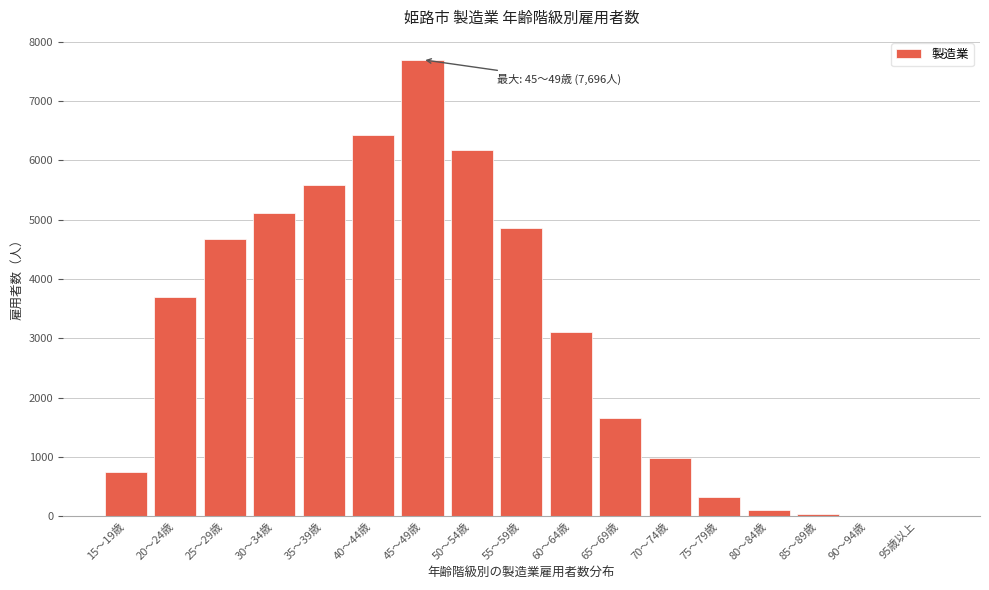

Between 60～64歳 and 35～39歳, which is larger?

35～39歳